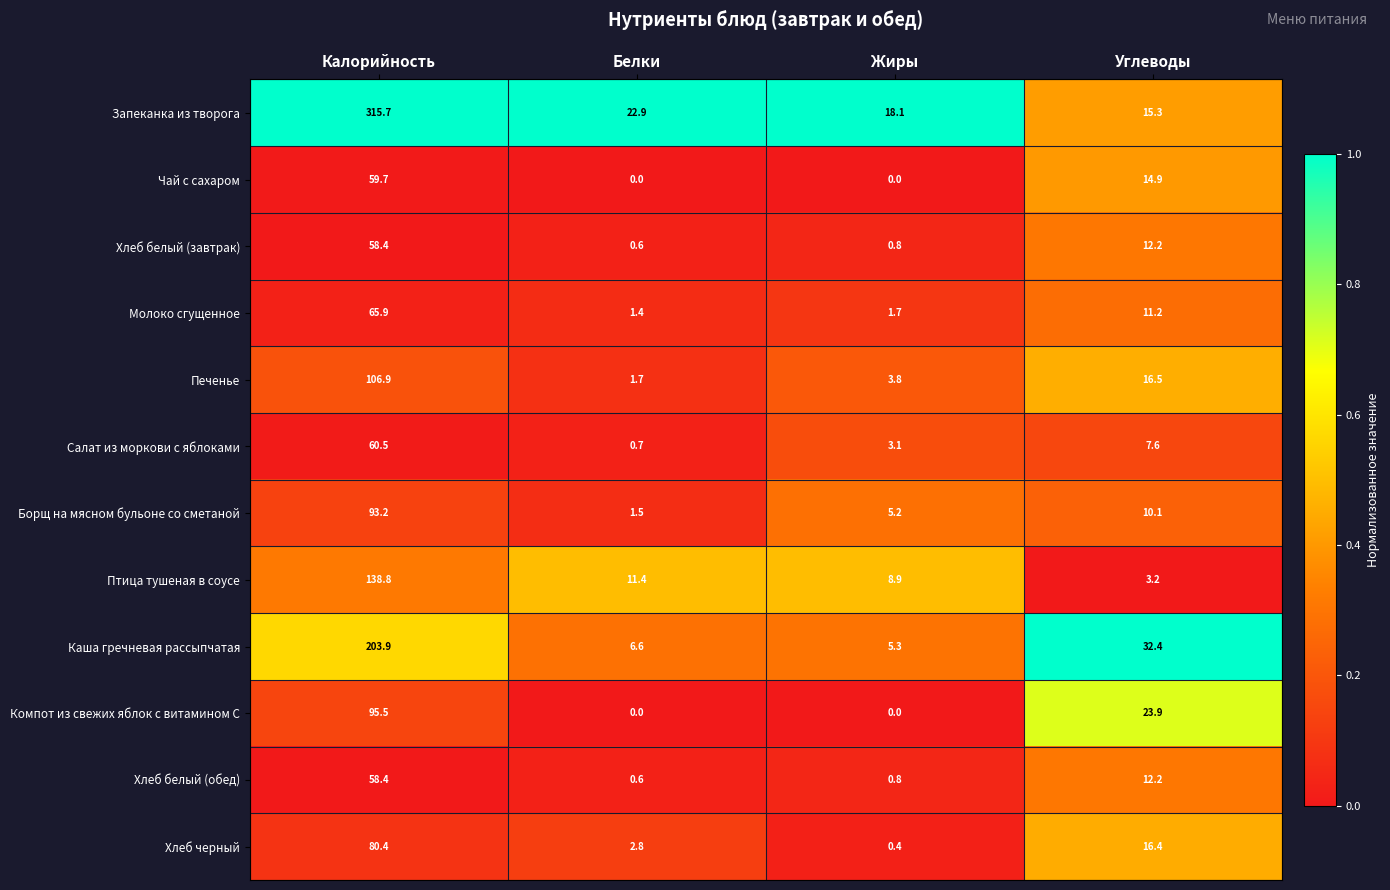

List the labels in order of Каша гречневая рассыпчатая value, largest first.

Калорийность, Углеводы, Белки, Жиры